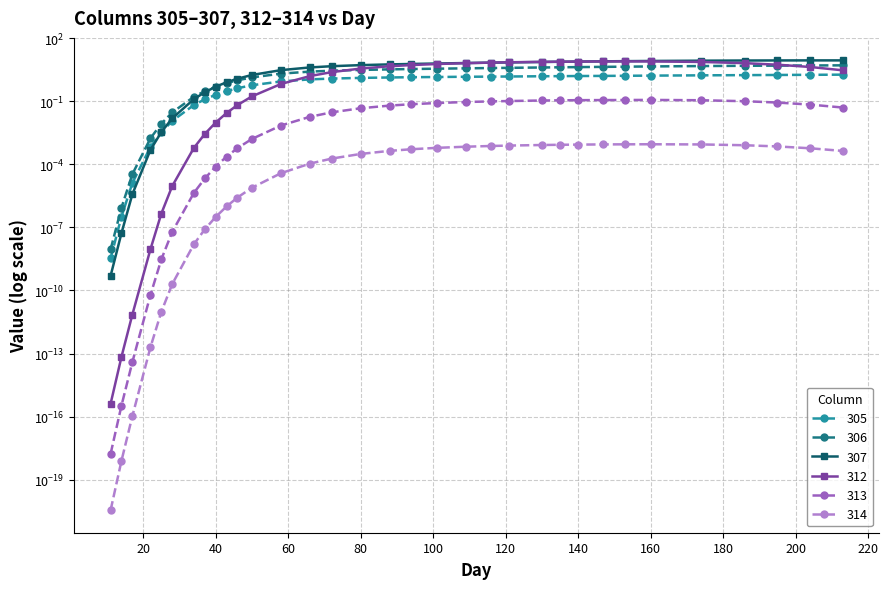

At 186, list the series in order from smallest to largest.

314, 313, 305, 306, 312, 307